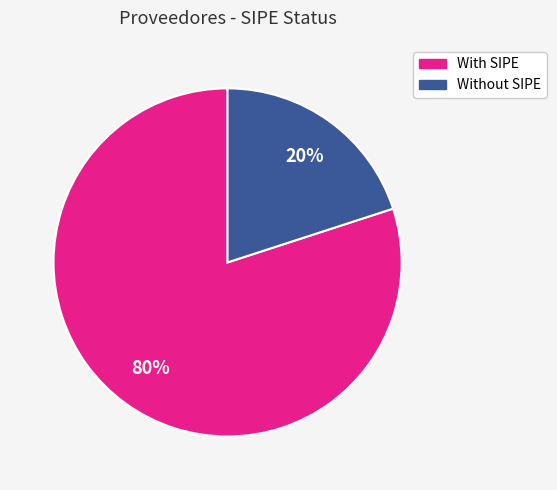

Count the number of slices in the pie.

2